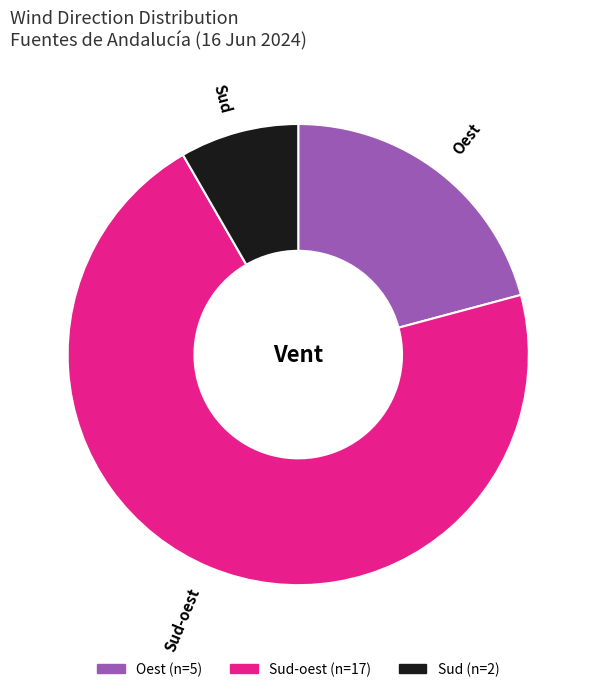

Which slice is the smallest?

Sud